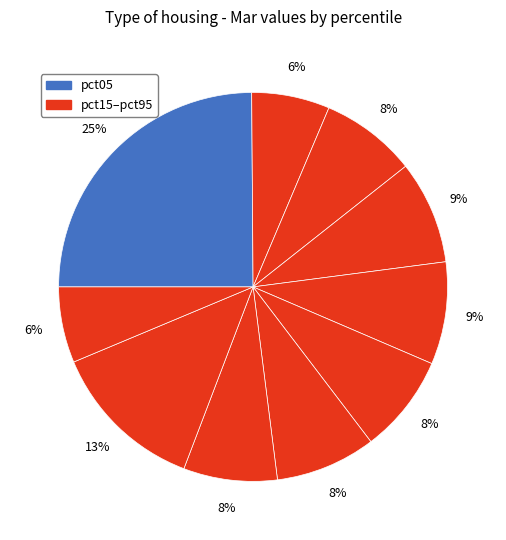

Count the number of slices in the pie.

10